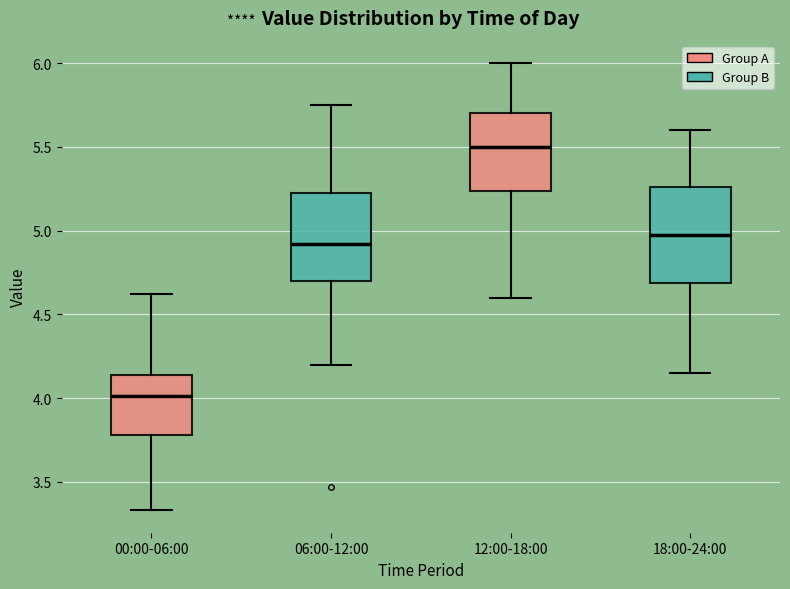

Reading left to right, read every box against the y-axis: the position of its median line, the range the box covers, and the ends of its whiskers. The values are not printed on the chart, so give them approximately, as read against the axis.

00:00-06:00: median 4.00, box 3.80 to 4.15, whiskers 3.35 to 4.60
06:00-12:00: median 4.90, box 4.70 to 5.25, whiskers 4.20 to 5.75
12:00-18:00: median 5.50, box 5.25 to 5.70, whiskers 4.60 to 6.00
18:00-24:00: median 5.00, box 4.70 to 5.25, whiskers 4.15 to 5.60